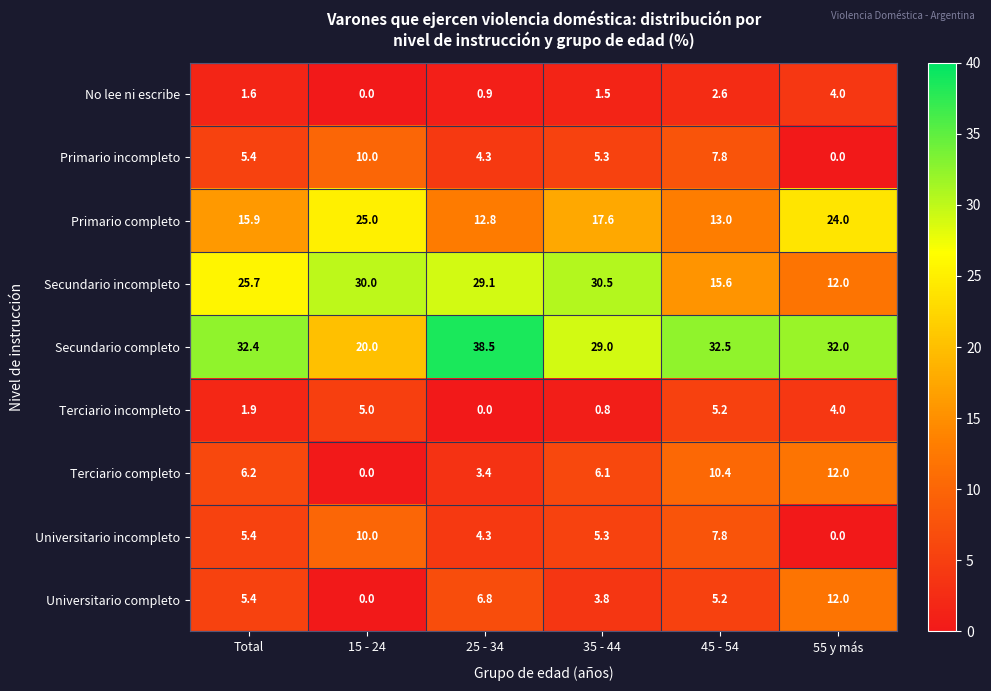

Which series changed the most between 15 - 24 and 25 - 34?

Secundario completo